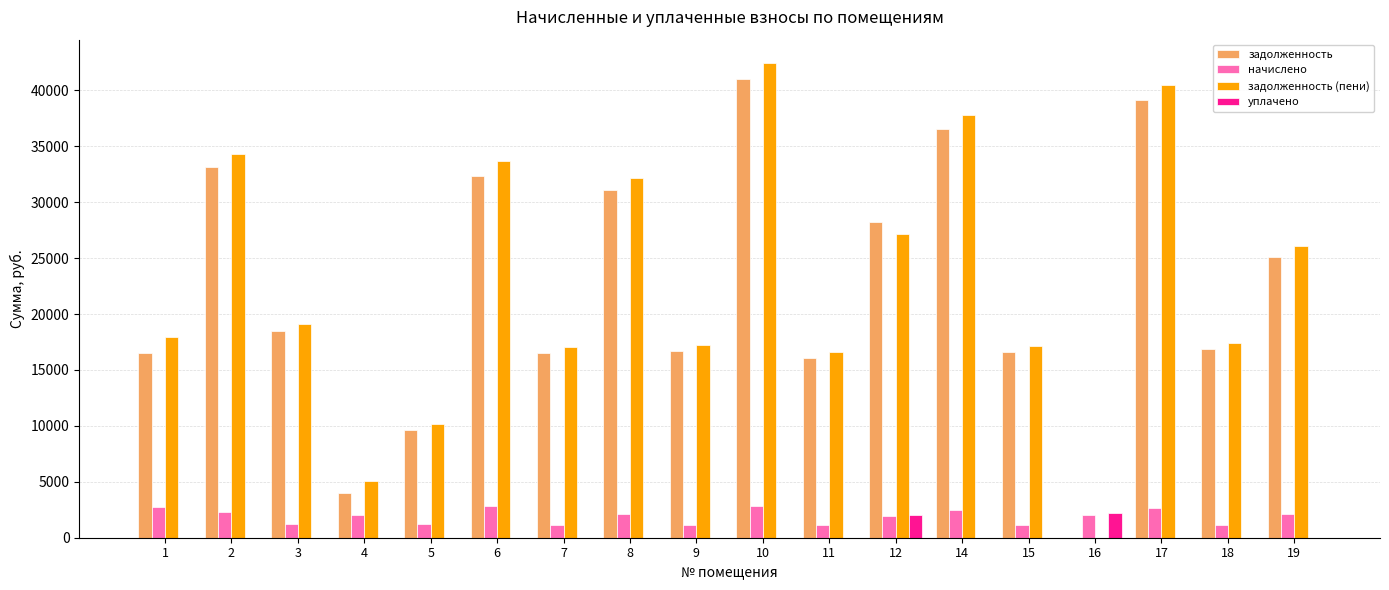

Is the value of начислено at 19 greater than the value of уплачено at 5?

Yes